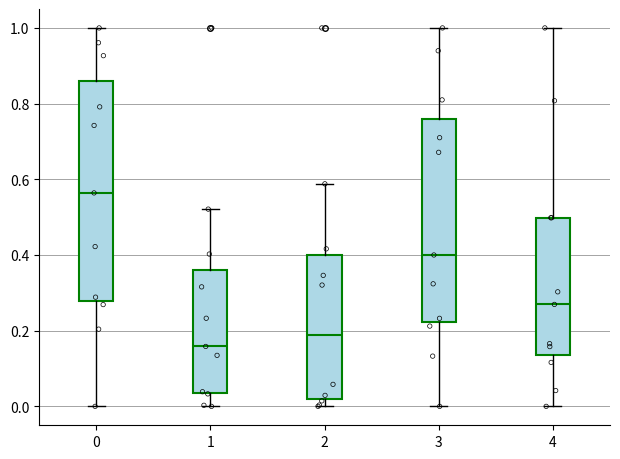

Reading left to right, transcribe this box plot: for each box, give where its median line is, the range the box spans, and where its two whiskers end, as read against the y-axis. The values are not printed on the chart, so give them approximately, as read against the axis.

0: median 0.56, box 0.28 to 0.86, whiskers 0.00 to 1.00
1: median 0.16, box 0.04 to 0.36, whiskers 0.00 to 0.52
2: median 0.18, box 0.02 to 0.40, whiskers 0.00 to 0.58
3: median 0.40, box 0.22 to 0.76, whiskers 0.00 to 1.00
4: median 0.26, box 0.14 to 0.50, whiskers 0.00 to 1.00